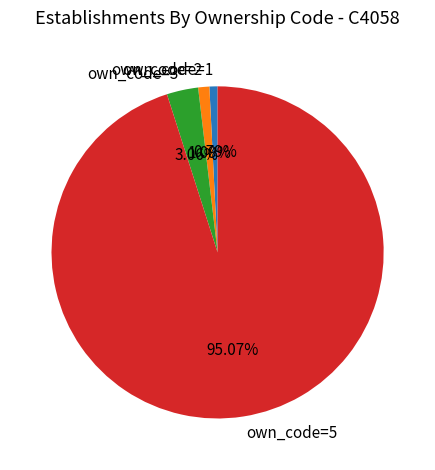

Approximately how many times larger is the value at own_code=5 compared to own_code=3?

31.1